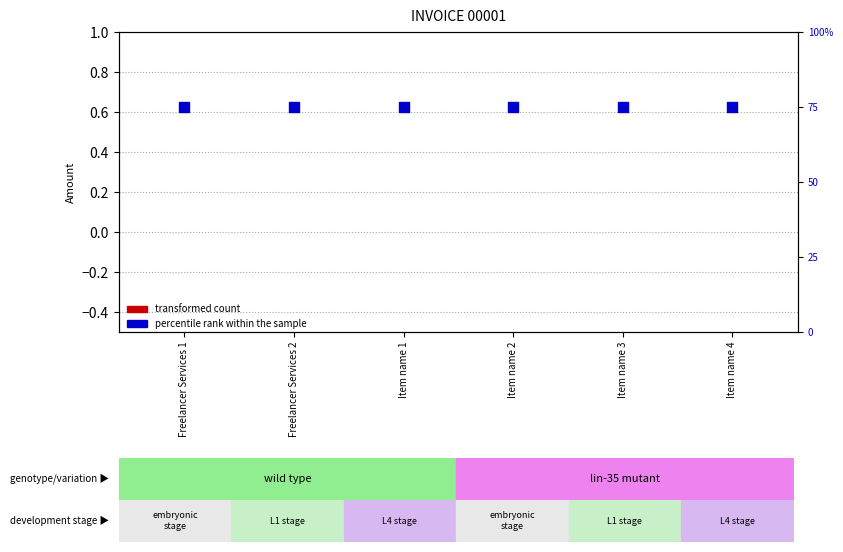

What are all the series names shown in the legend?

transformed count, percentile rank within the sample